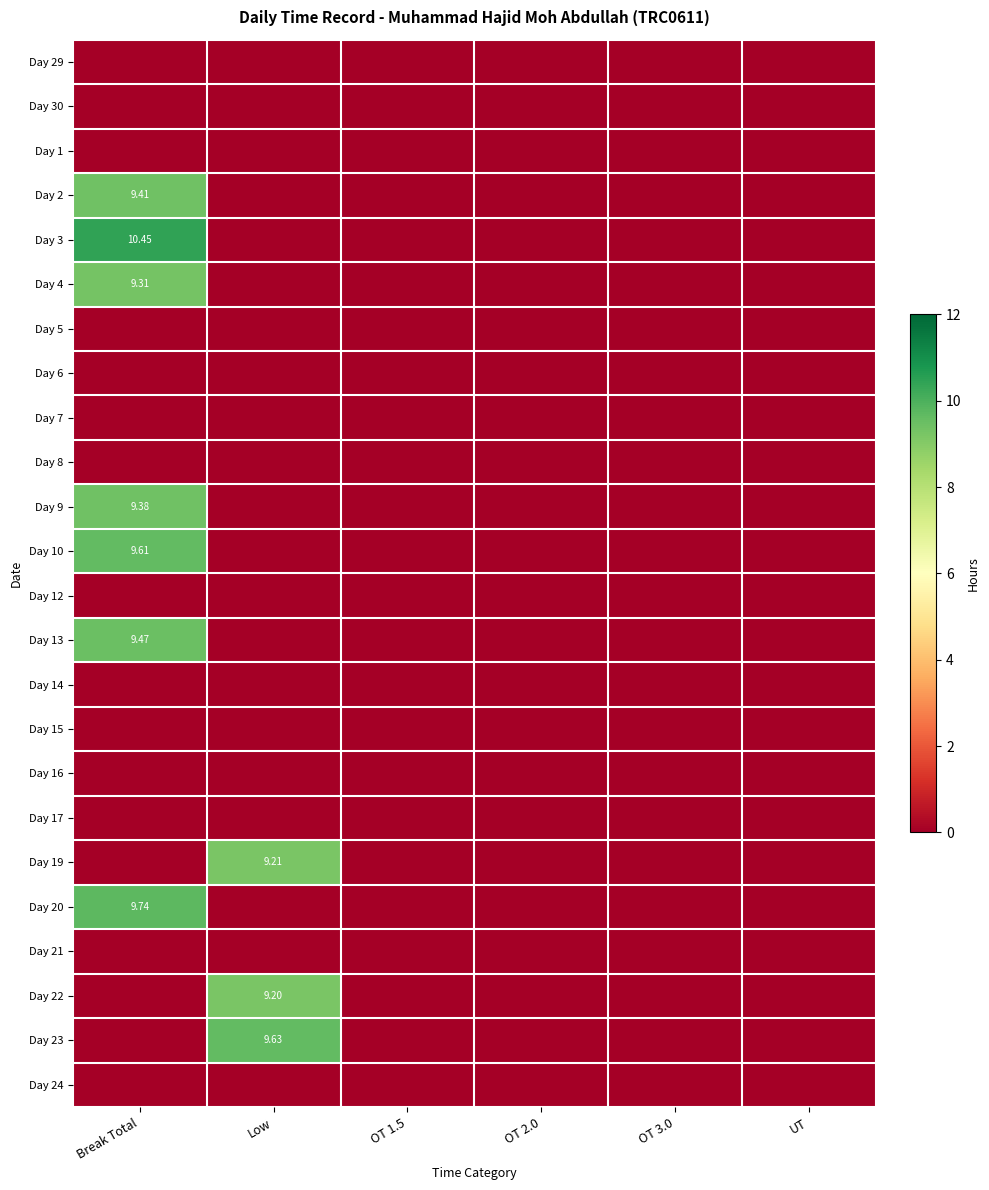

List the labels in order of Day 7 value, smallest first.

Break Total, Low, OT 1.5, OT 2.0, OT 3.0, UT